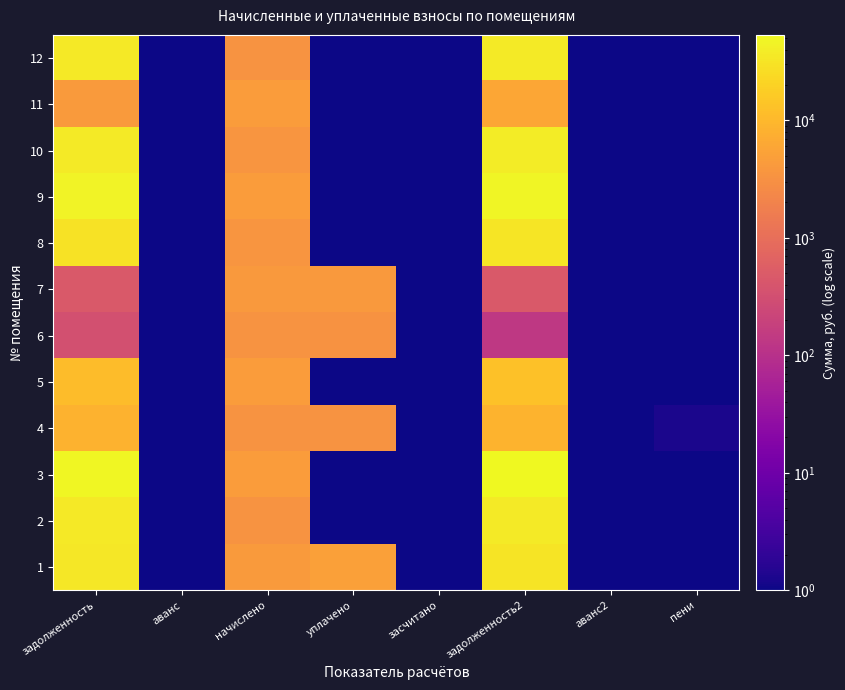

Reading left to right, list all the values displayed in this chart.

1: задолженность=33842.7	аванс=1.0	начислено=4222.8	уплачено=5000.0	засчитано=1.0	задолженность2=30920.7	аванс2=1.0	пени=1.0
2: задолженность=35851.4	аванс=1.0	начислено=3465.2	уплачено=1.0	засчитано=1.0	задолженность2=37692.2	аванс2=1.0	пени=1.0
3: задолженность=50816.3	аванс=1.0	начислено=4371.8	уплачено=1.0	засчитано=1.0	задолженность2=53388.4	аванс2=1.0	пени=1.0
4: задолженность=8235.8	аванс=1.0	начислено=3452.8	уплачено=3385.5	засчитано=1.0	задолженность2=8621.0	аванс2=1.0	пени=1.2
5: задолженность=11362.3	аванс=1.0	начислено=4371.8	уплачено=1.0	засчитано=1.0	задолженность2=13087.6	аванс2=1.0	пени=1.0
6: задолженность=336.6	аванс=1.0	начислено=3459.0	уплачено=3283.4	засчитано=1.0	задолженность2=134.7	аванс2=1.0	пени=1.0
7: задолженность=458.2	аванс=1.0	начислено=4123.4	уплачено=4042.4	засчитано=1.0	задолженность2=458.2	аванс2=1.0	пени=1.0
8: задолженность=30629.3	аванс=1.0	начислено=3545.9	уплачено=1.0	засчитано=1.0	задолженность2=32461.2	аванс2=1.0	пени=1.0
9: задолженность=45560.4	аванс=1.0	начислено=4371.8	уплачено=1.0	засчитано=1.0	задолженность2=47965.3	аванс2=1.0	пени=1.0
10: задолженность=37100.5	аванс=1.0	начислено=3545.9	уплачено=1.0	засчитано=1.0	задолженность2=38984.2	аванс2=1.0	пени=1.0
11: задолженность=4324.4	аванс=1.0	начислено=4371.8	уплачено=1.0	засчитано=1.0	задолженность2=5882.8	аванс2=1.0	пени=1.0
12: задолженность=35529.3	аванс=1.0	начислено=3409.3	уплачено=1.0	засчитано=1.0	задолженность2=37404.7	аванс2=1.0	пени=1.0